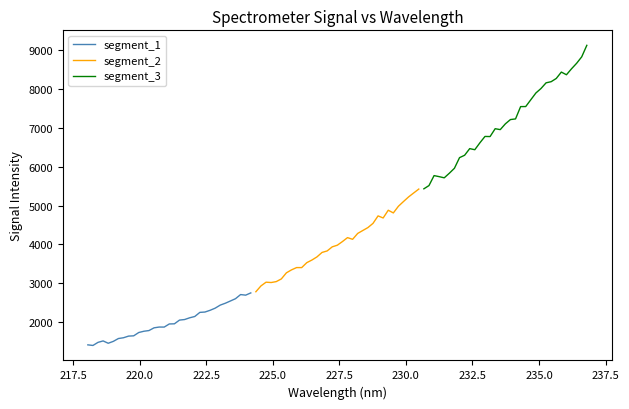

How many data points in segment_2 are above 3980?

17